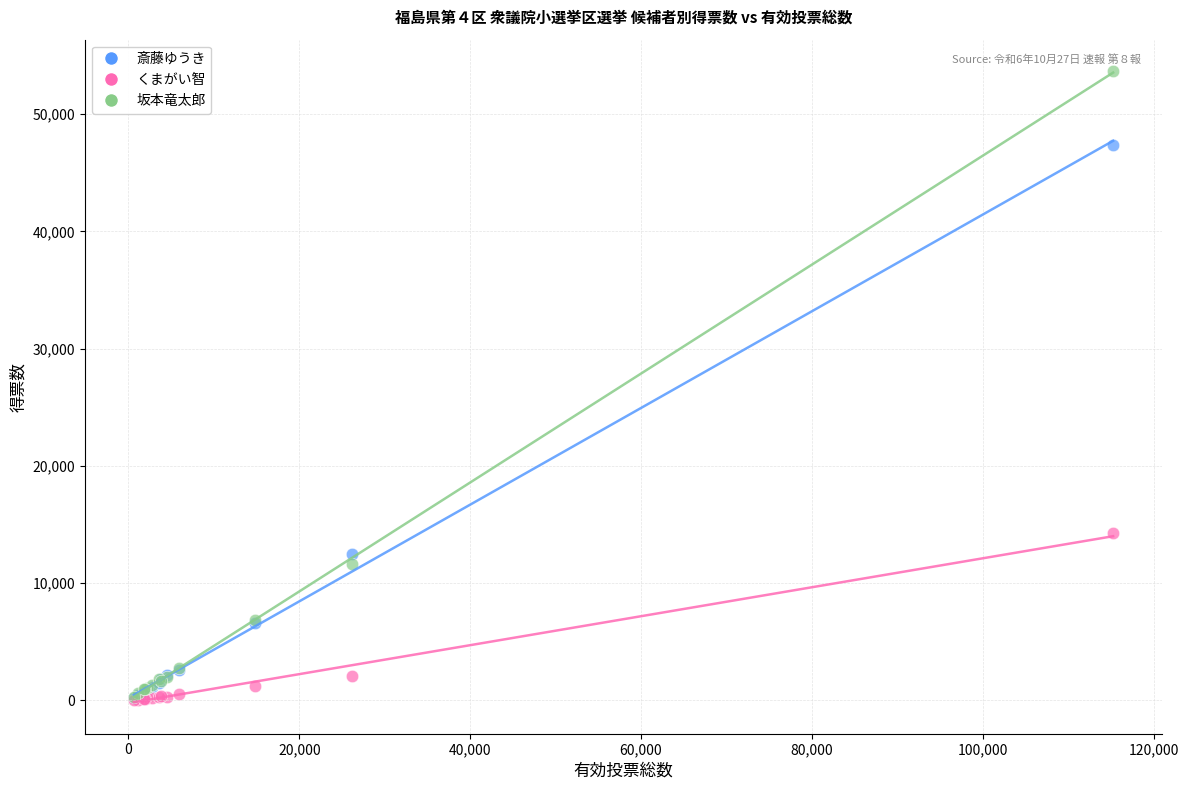

Across all series, what Y value is closest to 26865?

14240